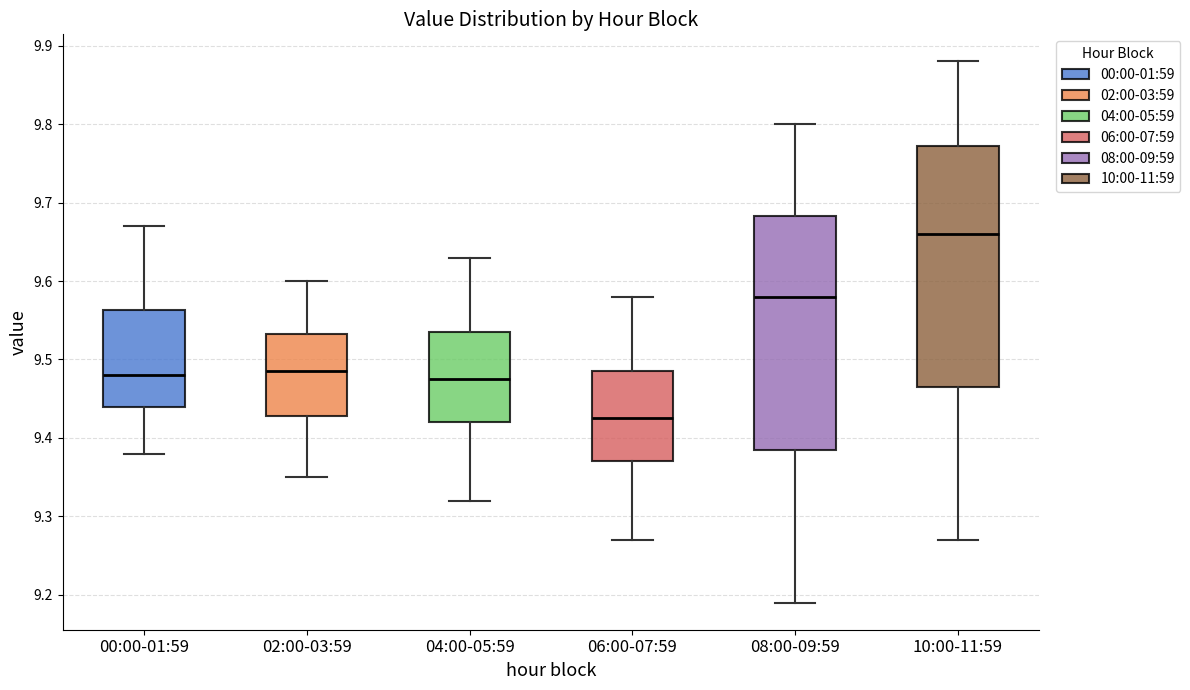

Reading left to right, transcribe this box plot: for each box, give where its median line is, the range the box spans, and where its two whiskers end, as read against the y-axis. The values are not printed on the chart, so give them approximately, as read against the axis.

00:00-01:59: median 9.48, box 9.44 to 9.56, whiskers 9.38 to 9.67
02:00-03:59: median 9.49, box 9.43 to 9.53, whiskers 9.35 to 9.60
04:00-05:59: median 9.48, box 9.42 to 9.54, whiskers 9.32 to 9.63
06:00-07:59: median 9.43, box 9.37 to 9.49, whiskers 9.27 to 9.58
08:00-09:59: median 9.58, box 9.39 to 9.68, whiskers 9.19 to 9.80
10:00-11:59: median 9.66, box 9.47 to 9.77, whiskers 9.27 to 9.88